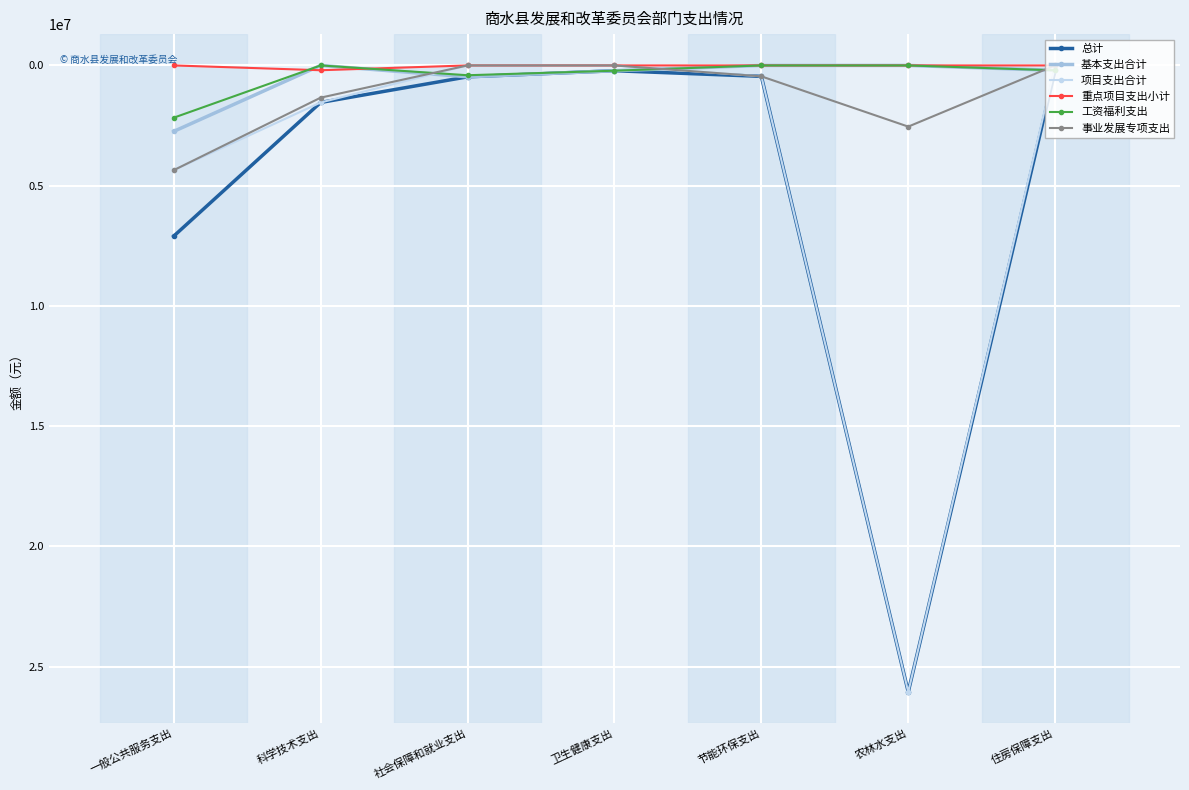

What is the total value across all series at 卫生健康支出?

658263.6